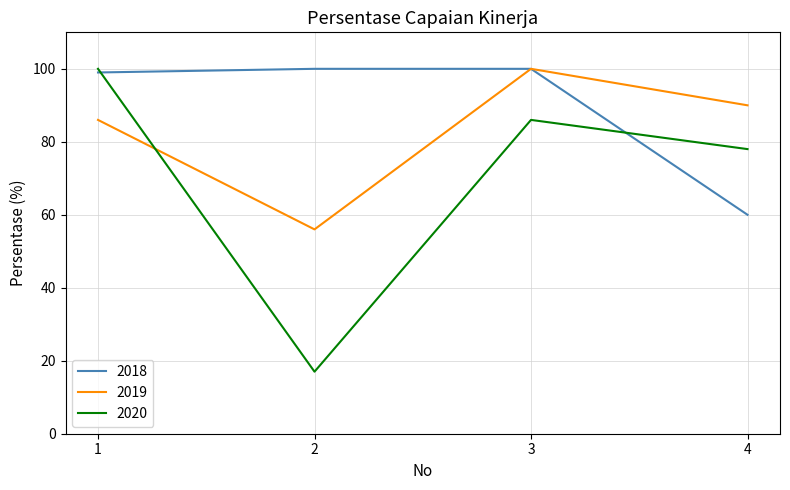

What are all the series names shown in the legend?

2018, 2019, 2020